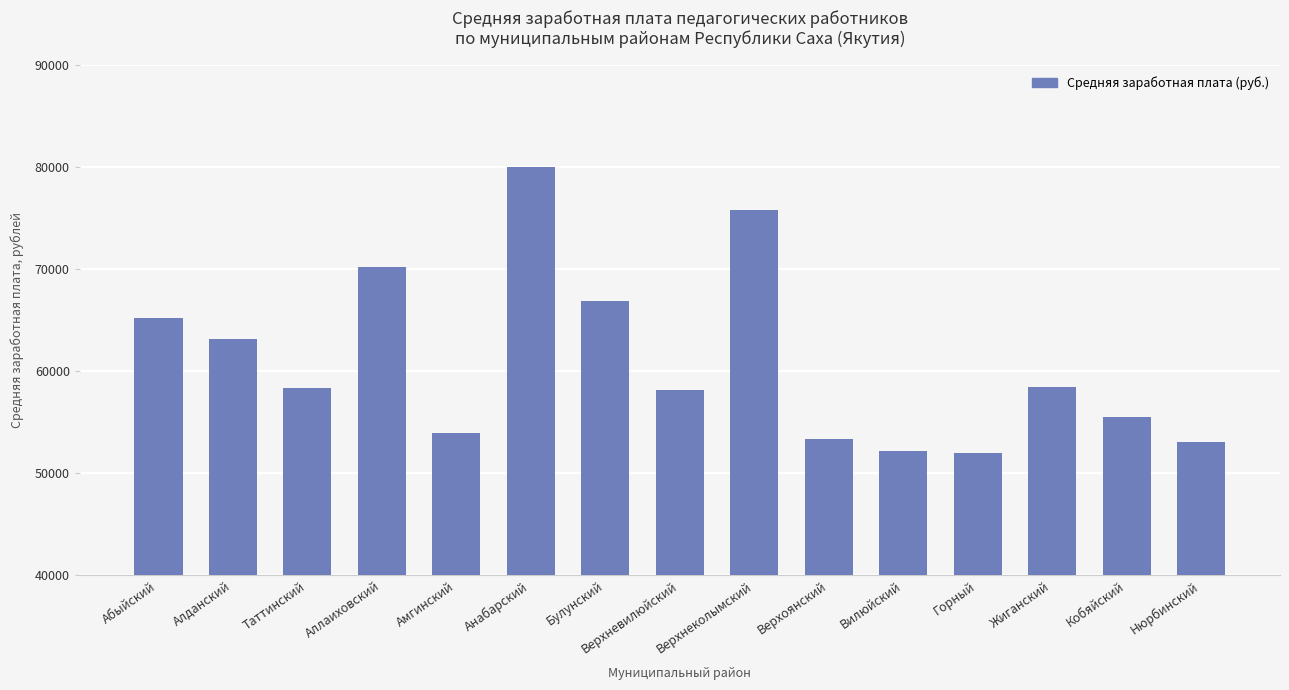

The chart shows a value of 22788.5 at Горный. True or false?

False